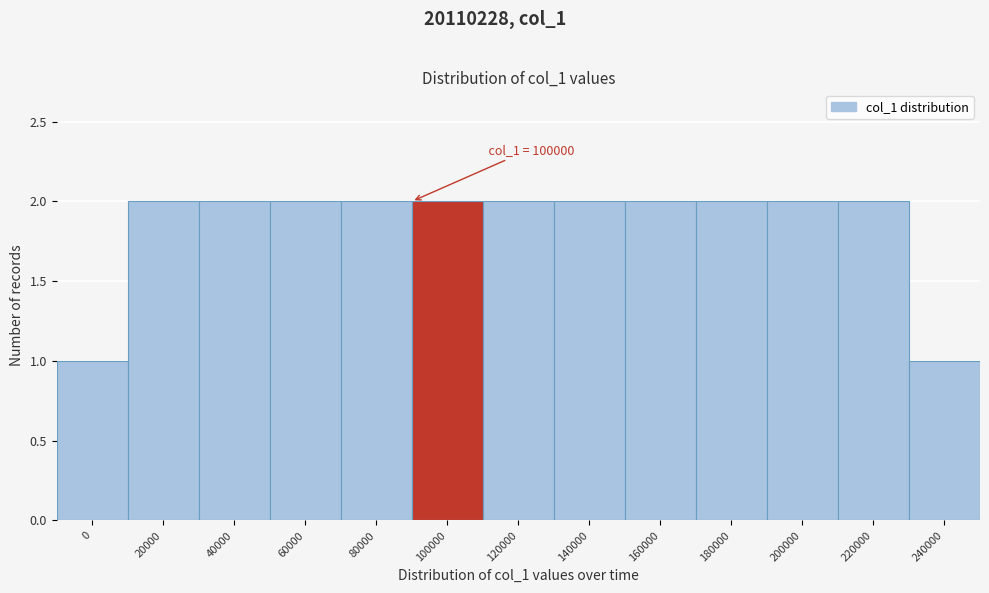

Reading left to right, list all the values displayed in this chart.

0=1	20000=2	40000=2	60000=2	80000=2	100000=2	120000=2	140000=2	160000=2	180000=2	200000=2	220000=2	240000=1